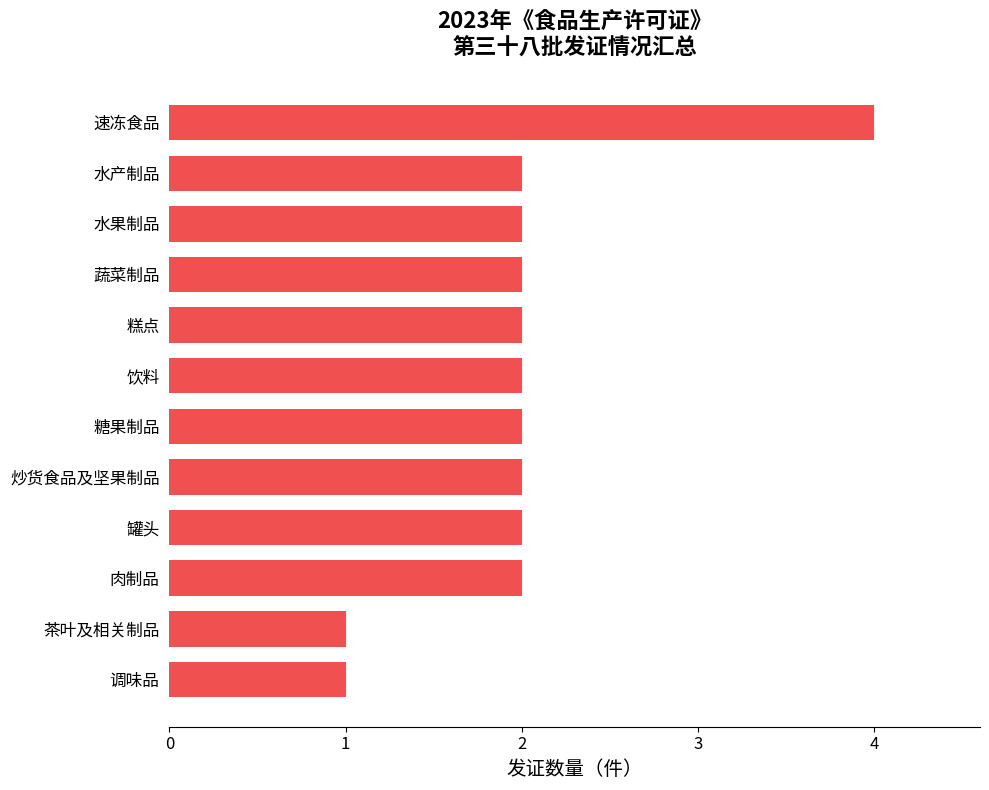

At which category does the chart reach its peak across all series?

速冻食品